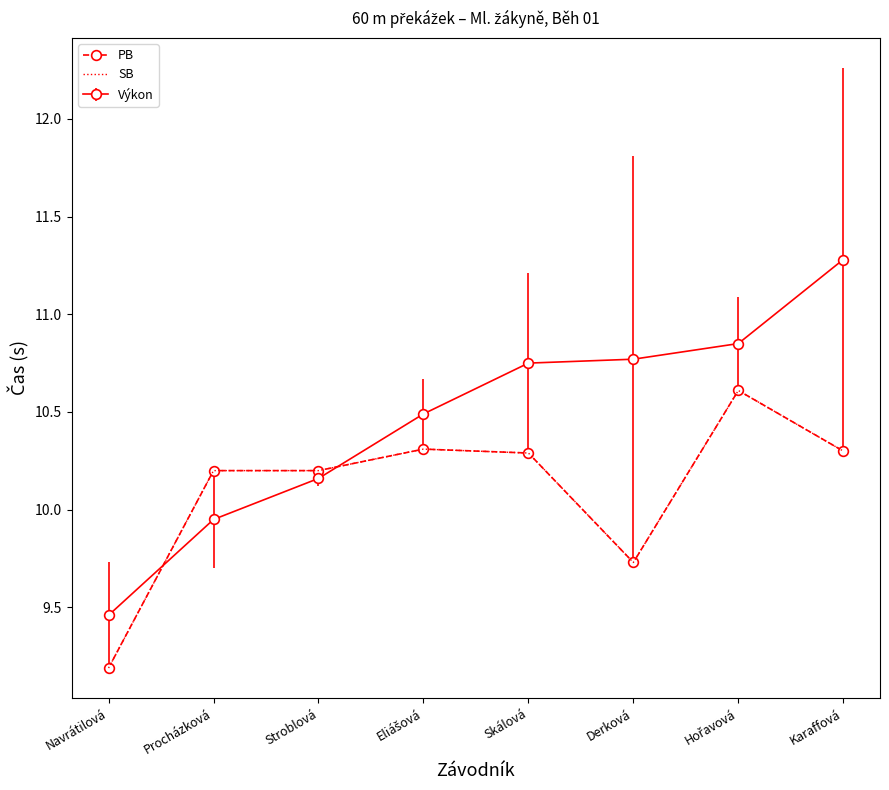

How many lines are shown in the chart?

2